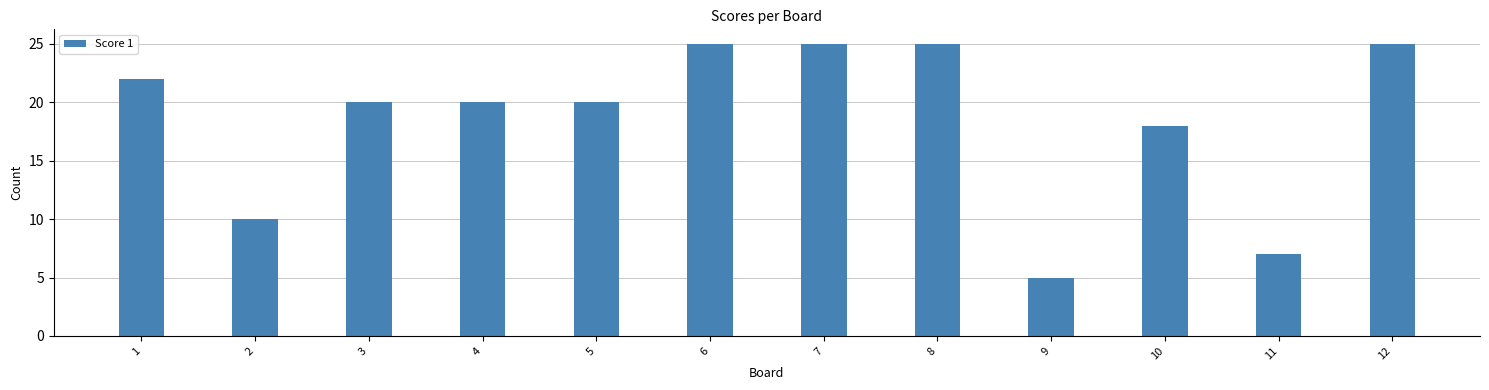

True or false: the data shows 32 at 1.

False